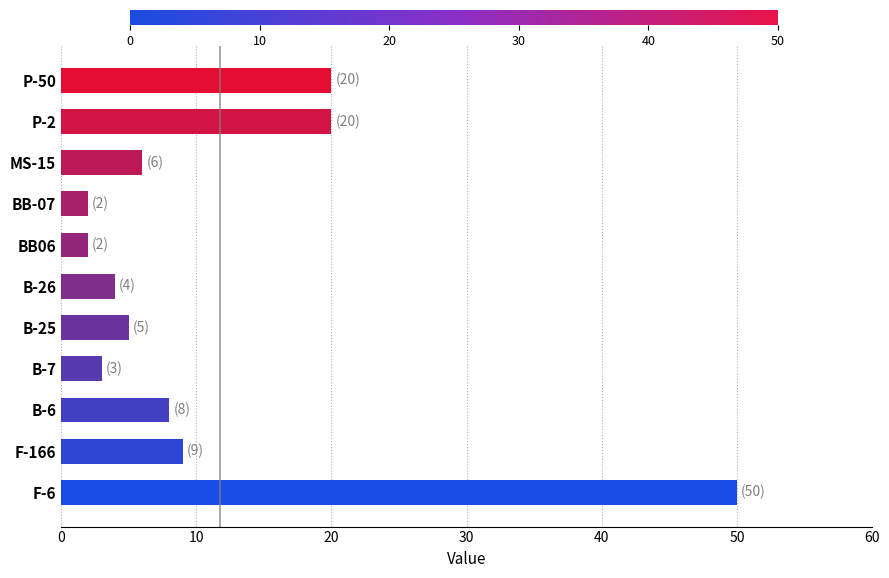

What is the average value?

12